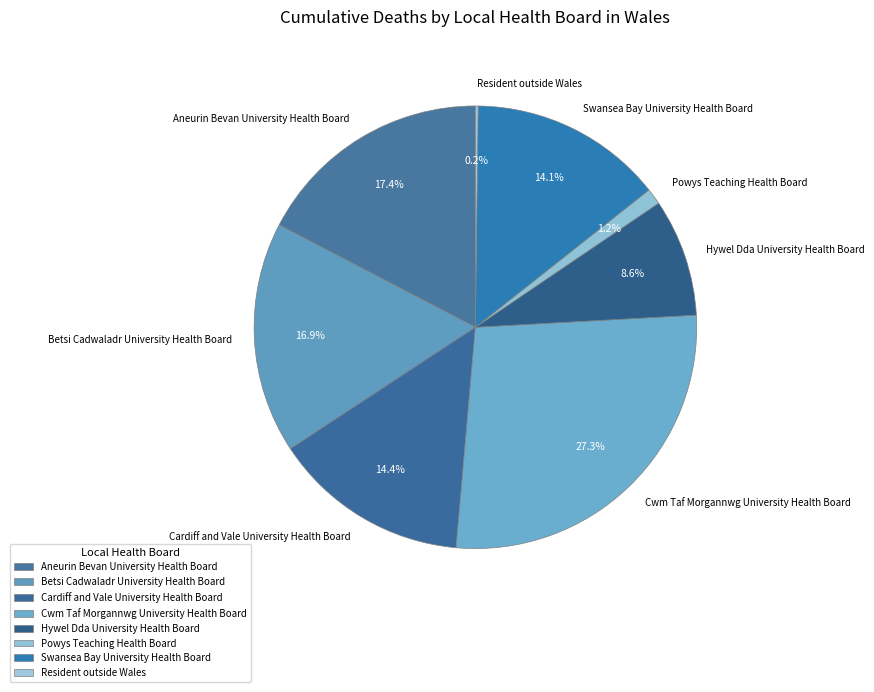

Does Aneurin Bevan University Health Board account for over 50% of the chart?

No